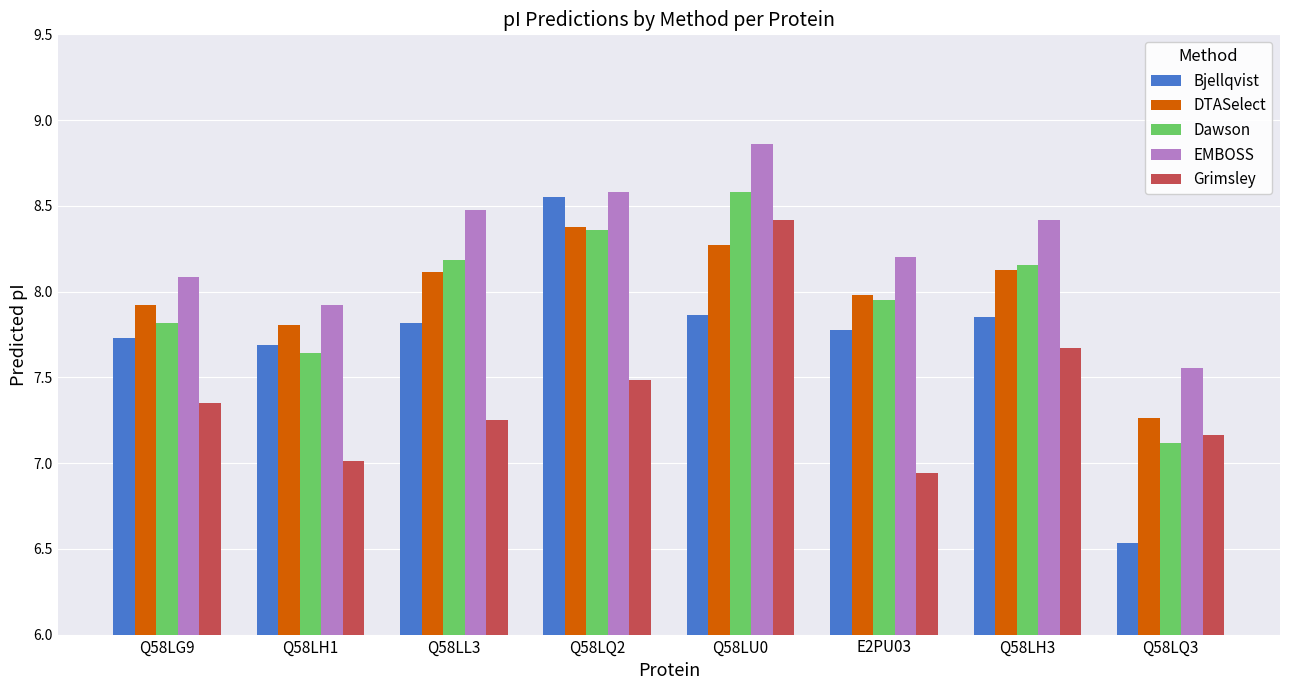

At how many categories does at least one series exceed 8?

6